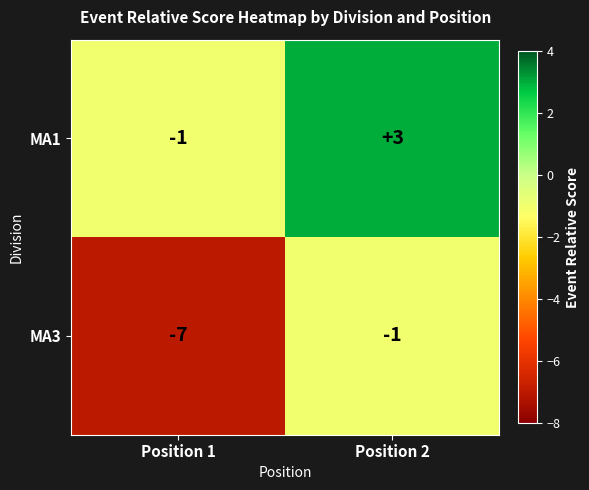

What value does the MA1 series have at Position 2?

3